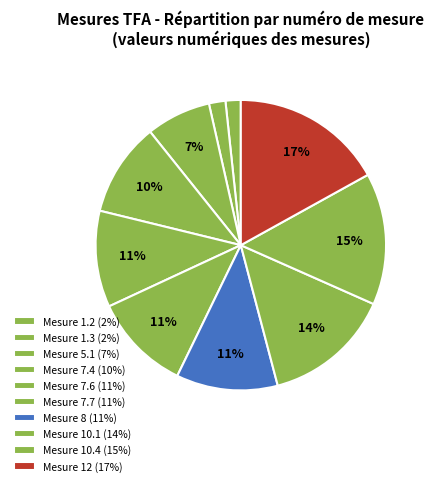

How many segments does this pie chart have?

10